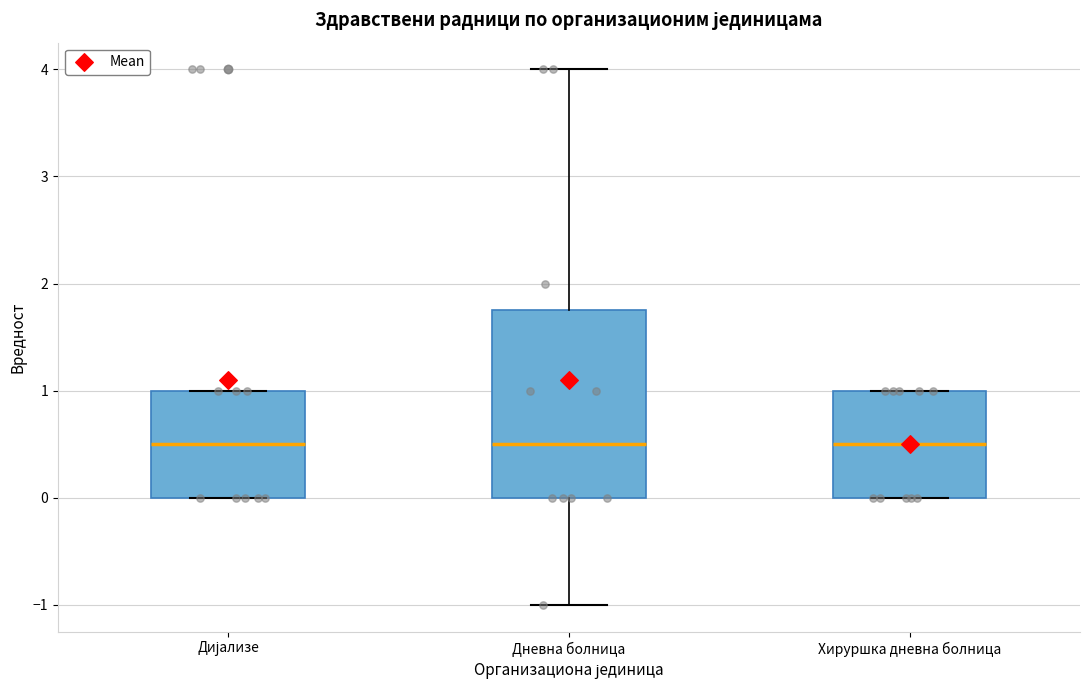

Reading left to right, read every box against the y-axis: the position of its median line, the range the box covers, and the ends of its whiskers. The values are not printed on the chart, so give them approximately, as read against the axis.

Дијализе: median 0.5, box 0.0 to 1.0, whiskers 0.0 to 1.0
Дневна болница: median 0.5, box 0.0 to 1.8, whiskers -1.0 to 4.0
Хируршка дневна болница: median 0.5, box 0.0 to 1.0, whiskers 0.0 to 1.0